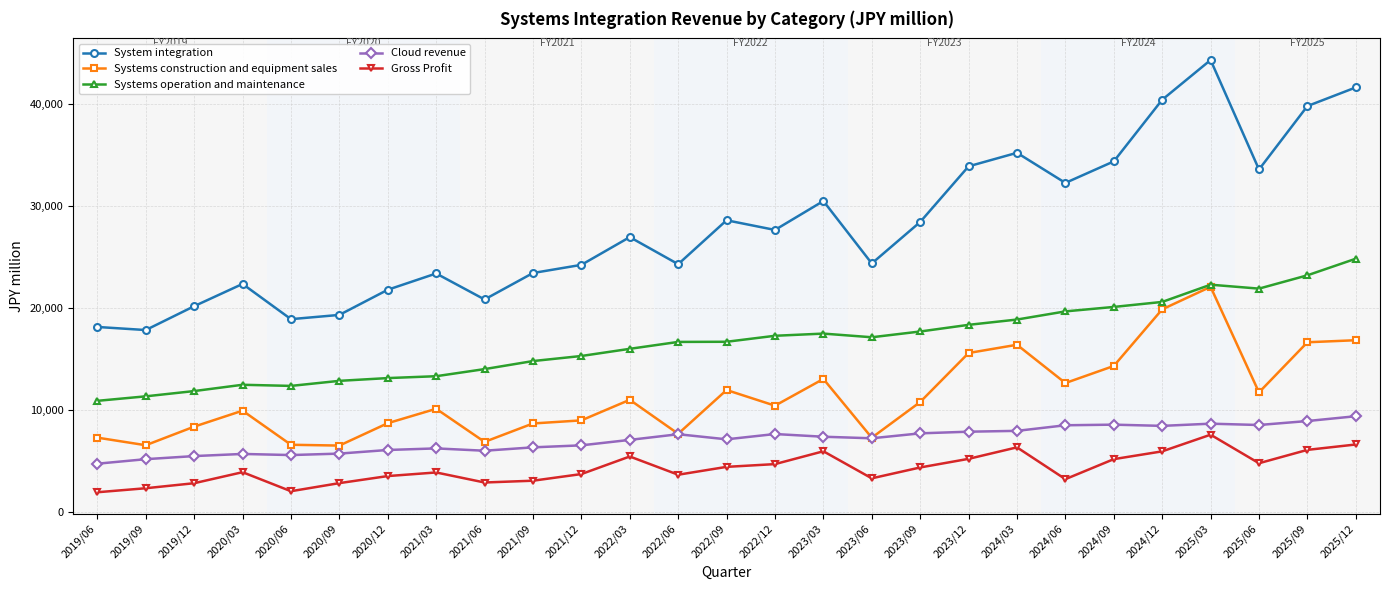

Which series changed the most between 2019/12 and 2022/09?

System integration